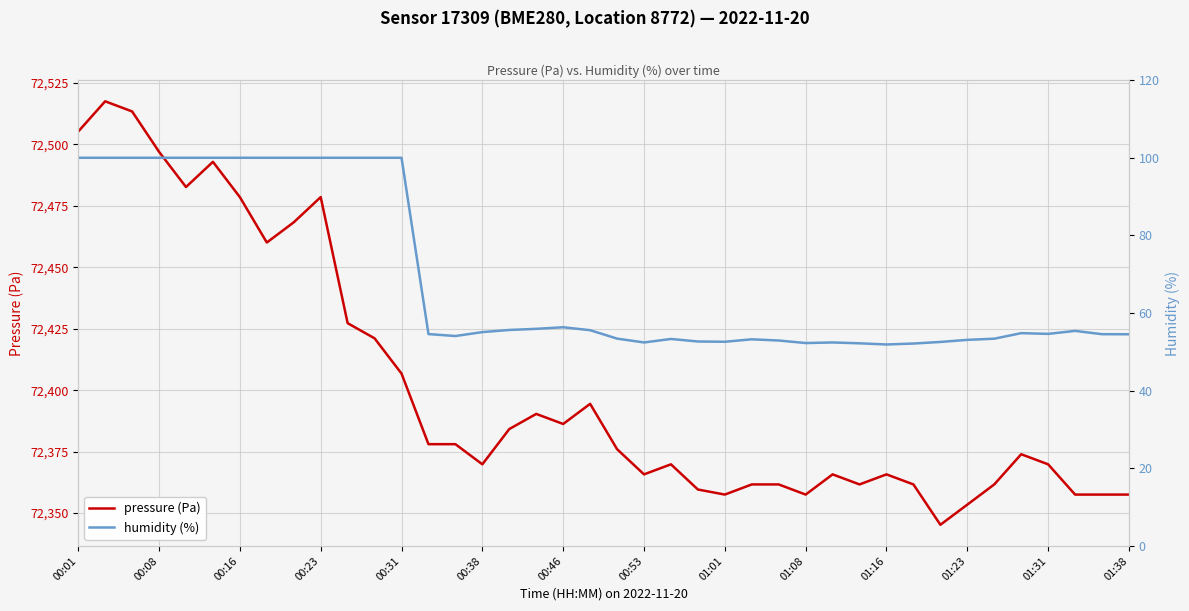

What is the difference between the highest and lowest values at 16?

72328.6